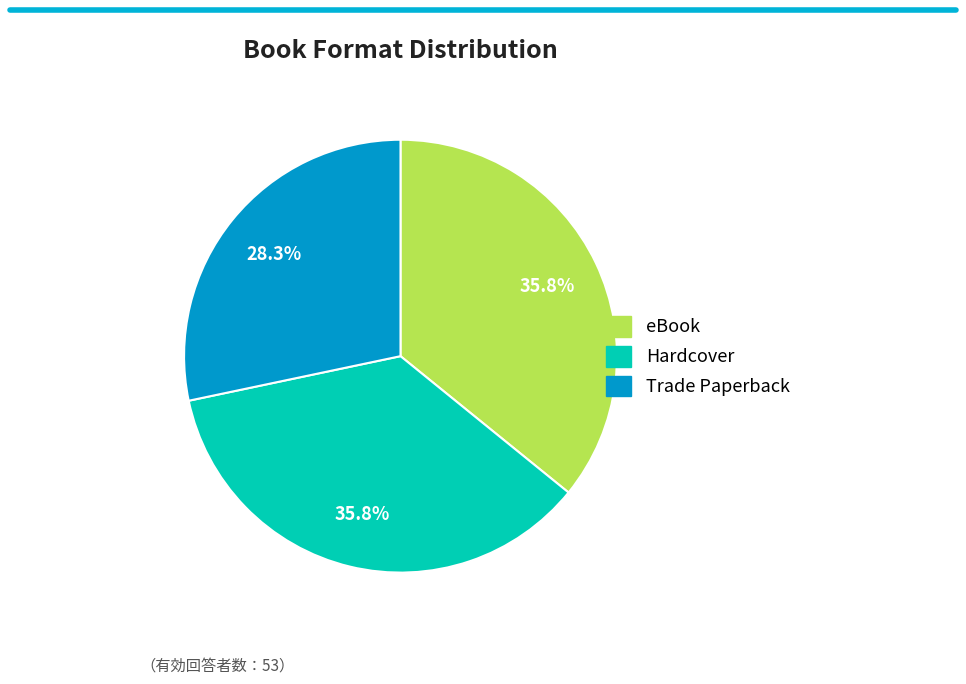

Count the number of slices in the pie.

3